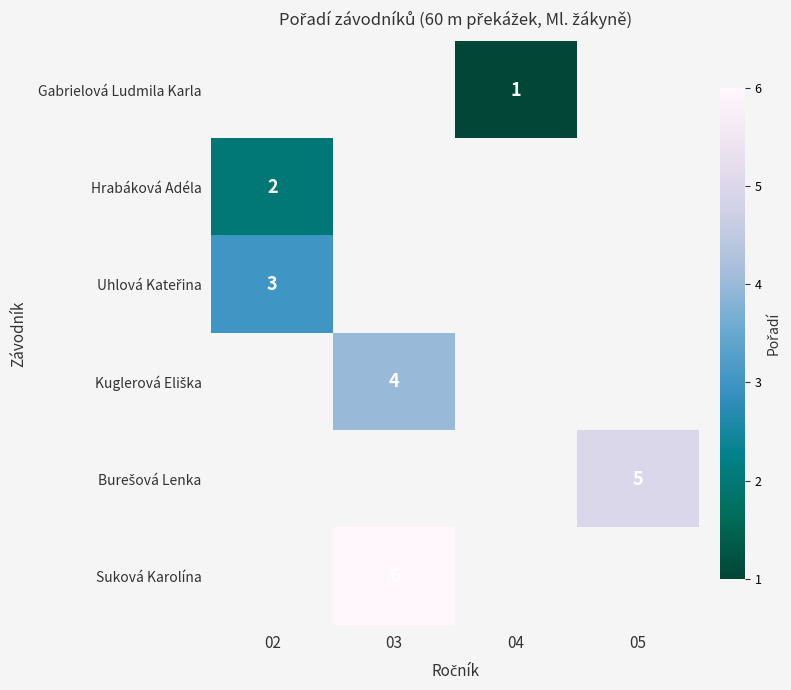

What is the smallest value displayed?

1.0